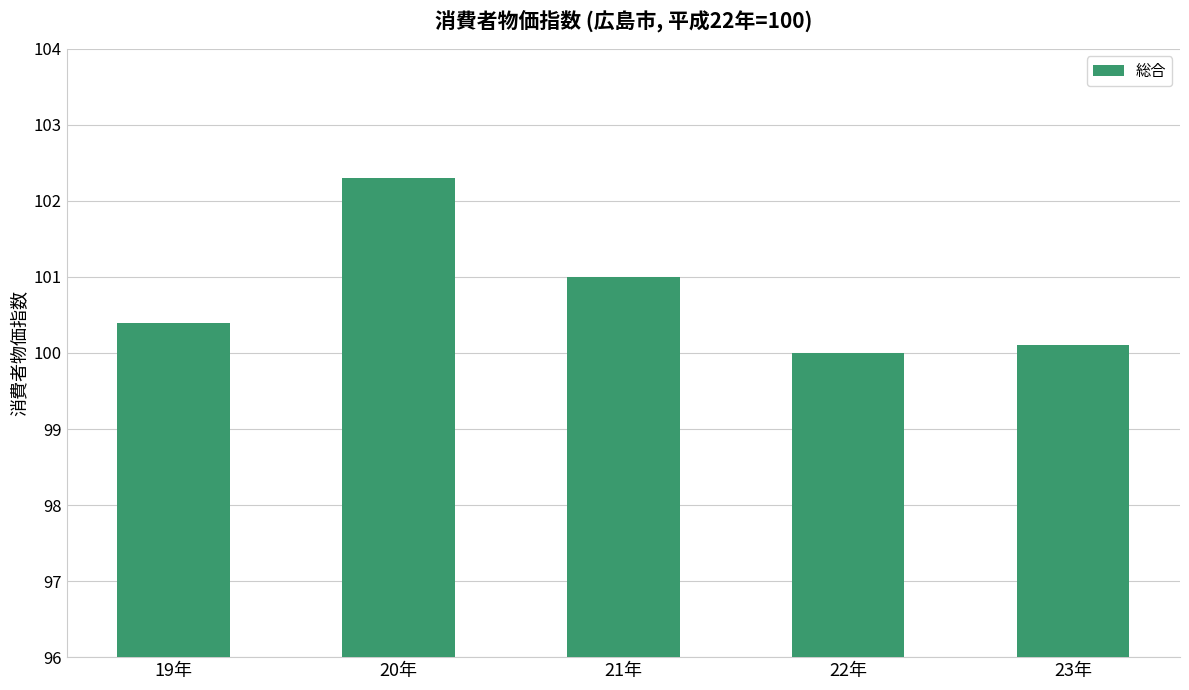

List the labels in order of value, smallest first.

22年, 23年, 19年, 21年, 20年